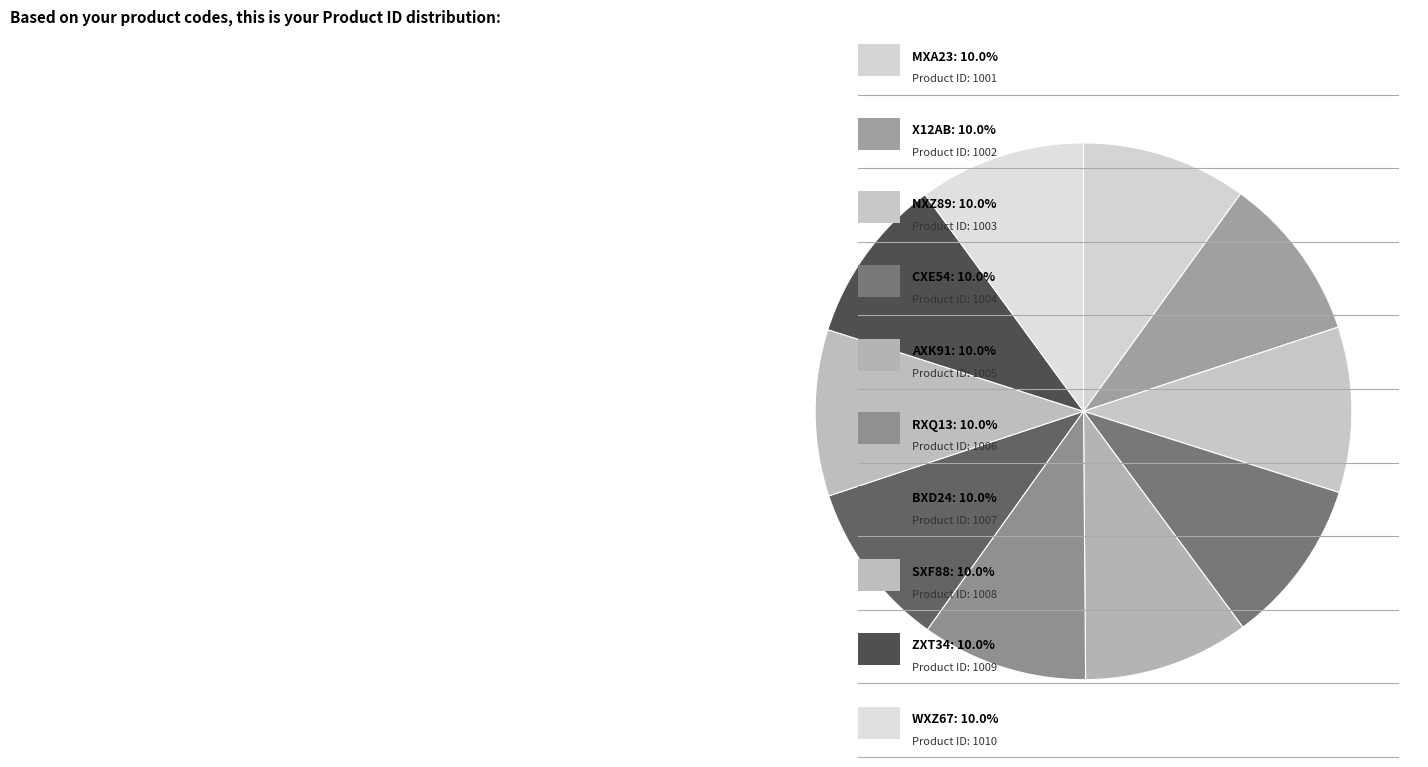

Which slice is the largest?

WXZ67